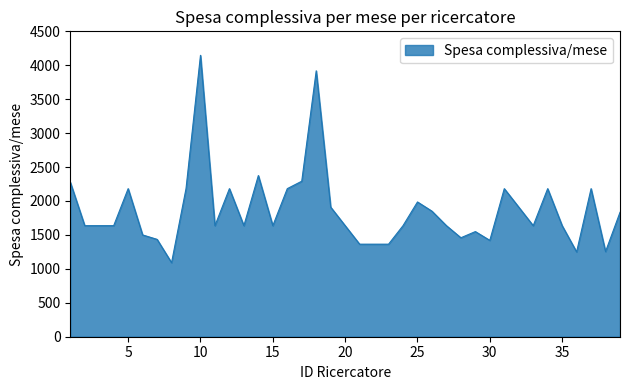

What is the minimum value shown in the chart?

1091.0